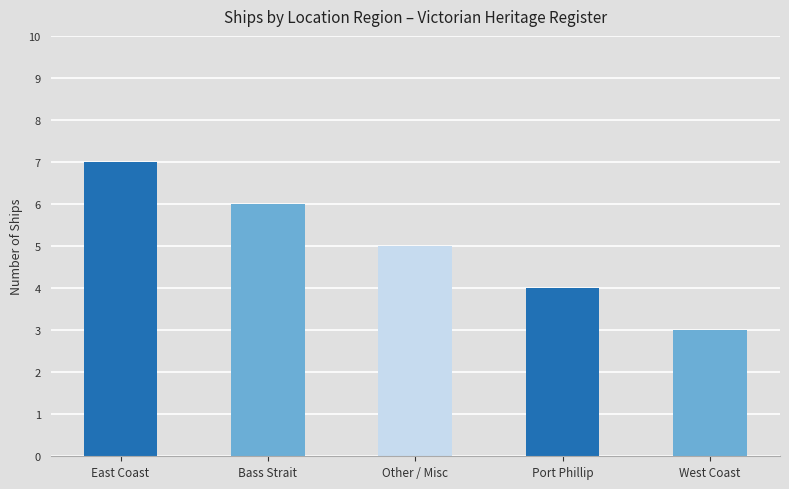

Reading left to right, list all the values displayed in this chart.

East Coast=7	Bass Strait=6	Other / Misc=5	Port Phillip=4	West Coast=3